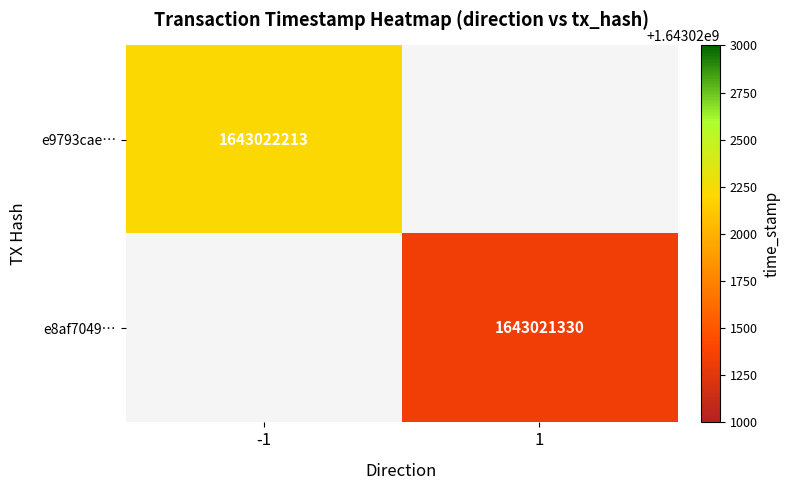

List the series in order of their overall mean, highest first.

e9793cae22b8a0fc82bb7cd443401181e750227, e8af7049d545198494ad633946058b9e779bac0